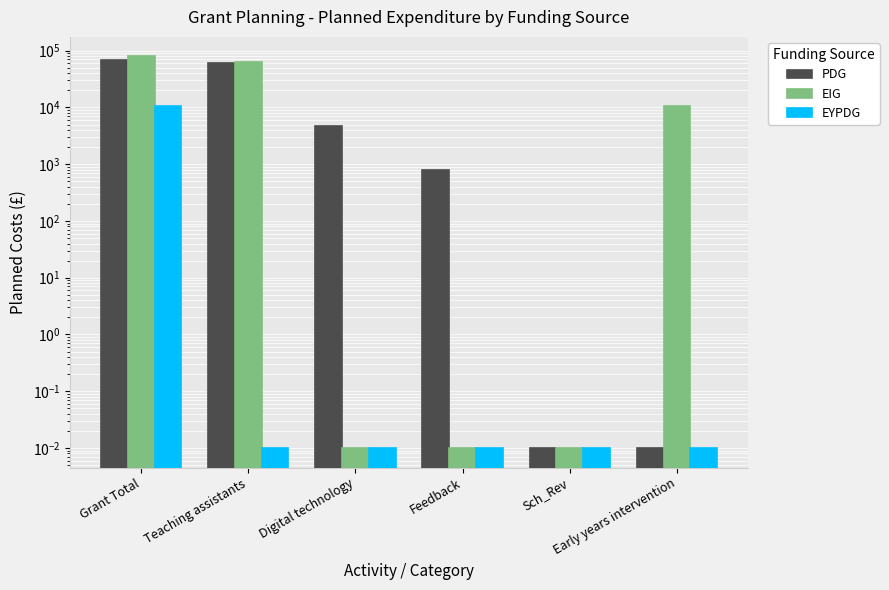

At Sch_Rev, list the series in order from largest to smallest.

PDG, EIG, EYPDG